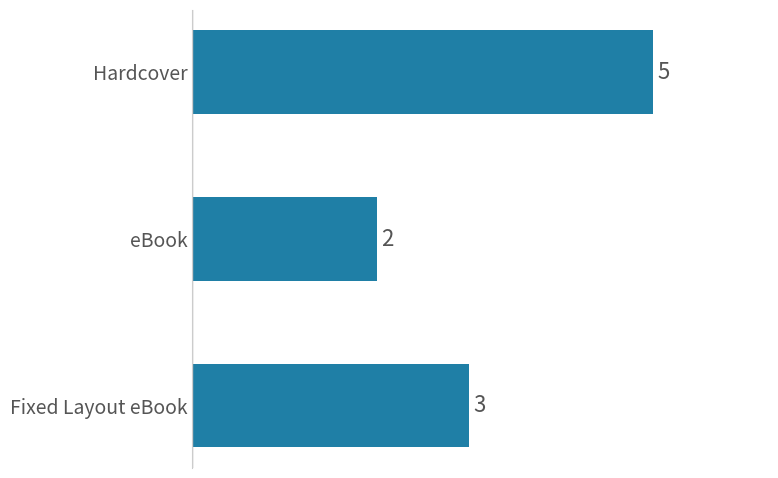

What is the sum of all values?

10